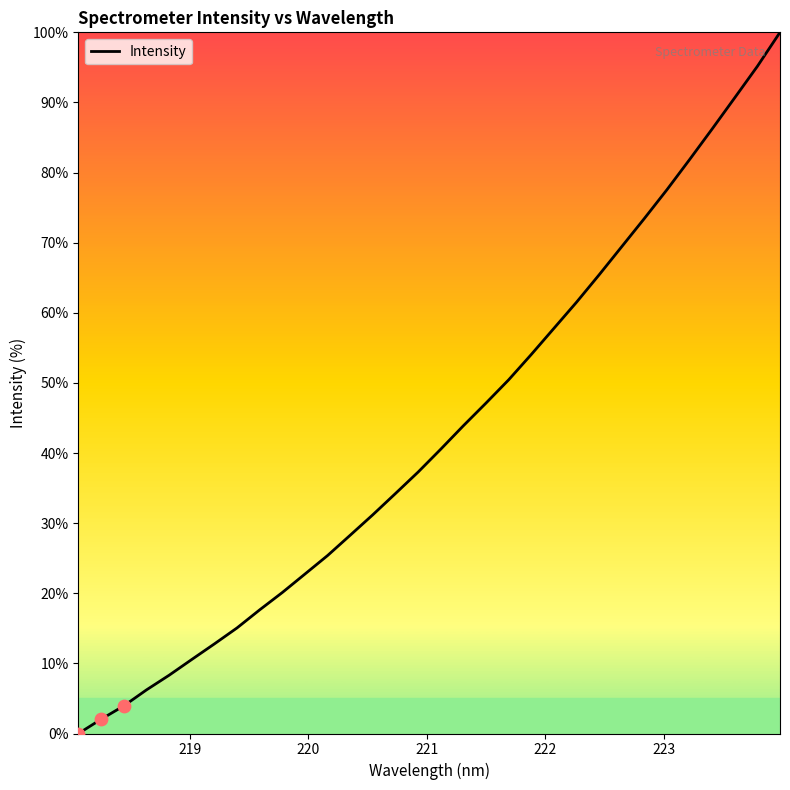

What is the greatest value displayed?

100.0